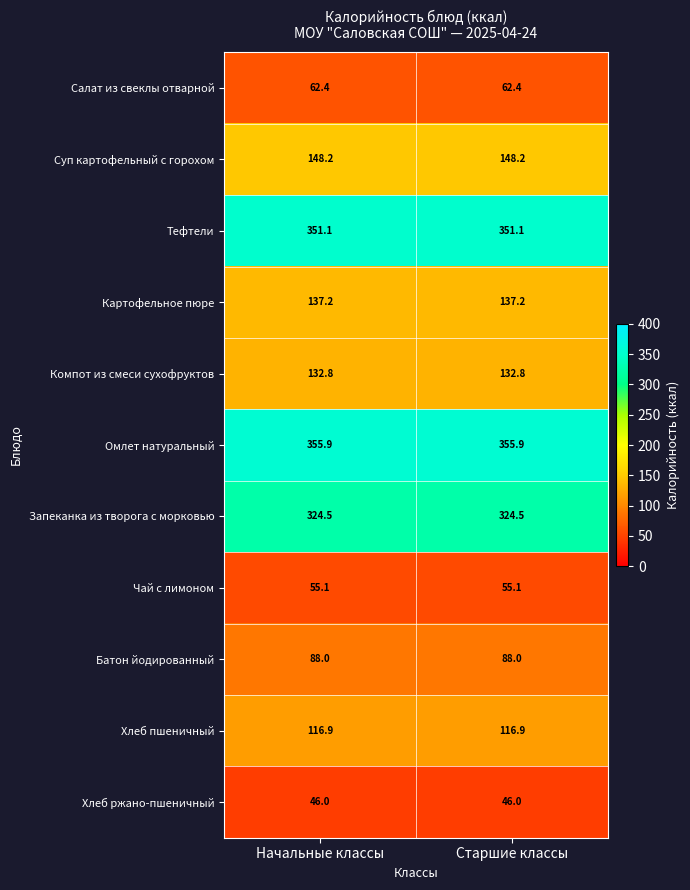

What value does the Картофельное пюре series have at Старшие классы?

137.2